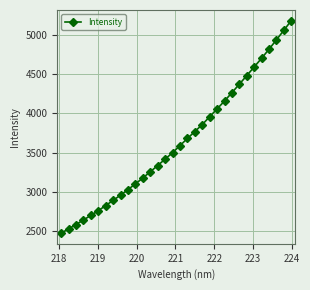

What is the value of the 3rd point from the left?

2584.7